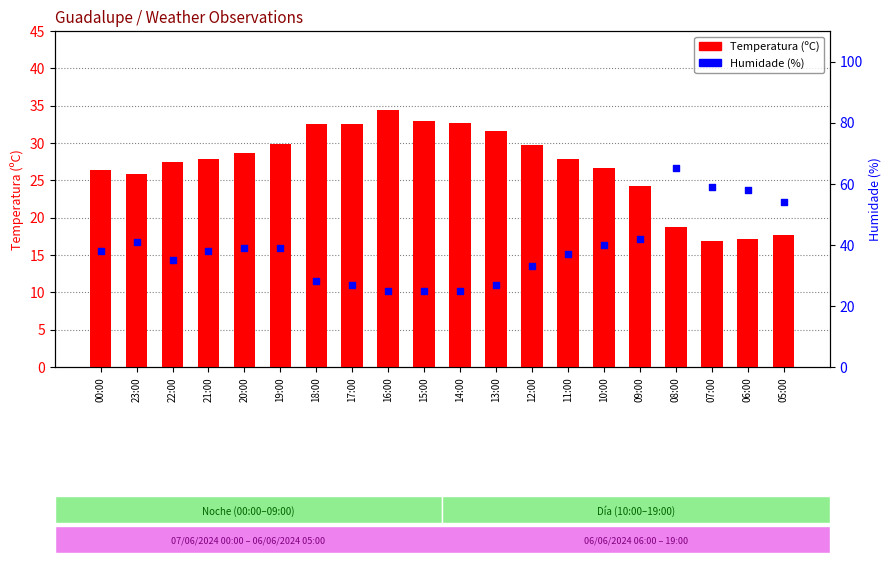

Which series has the largest total across all categories?

Humidade (%)